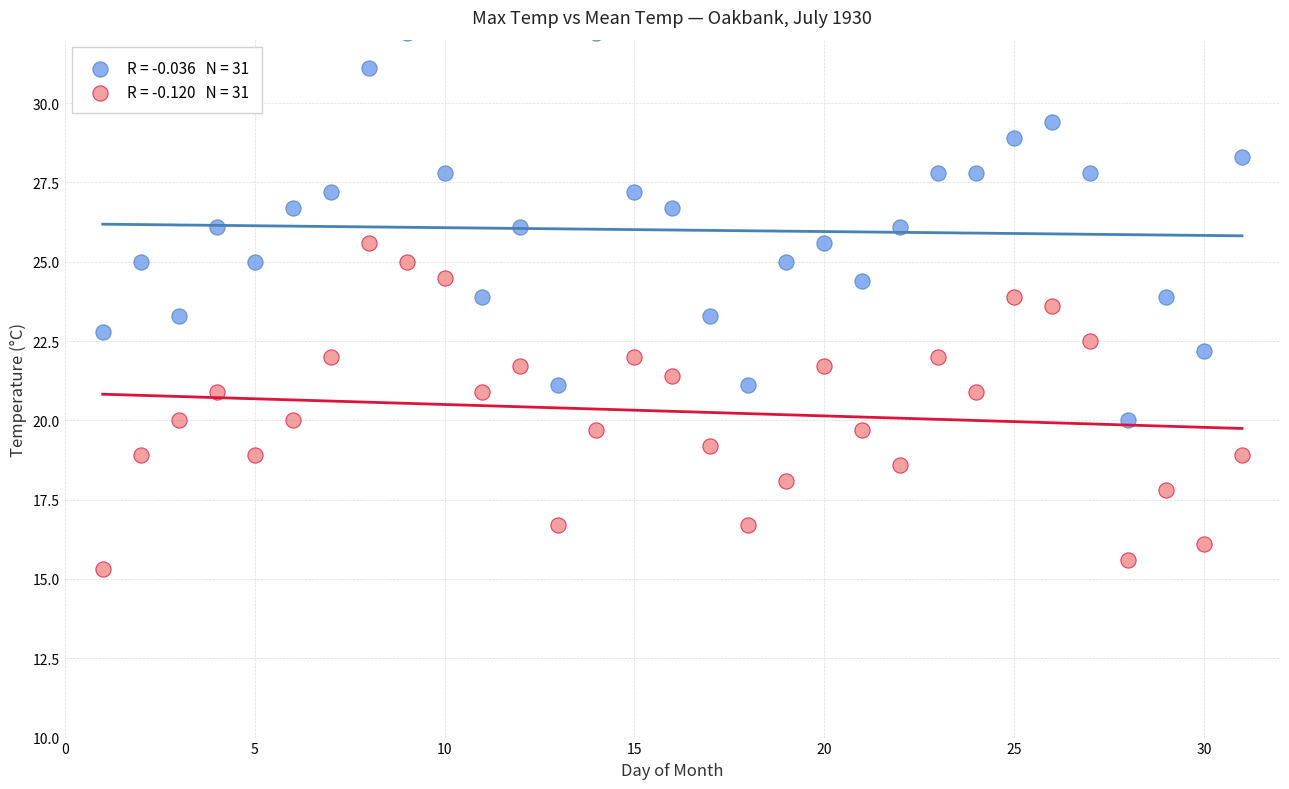

Across all data points, what is the range of Y values (max minus min)?

16.9